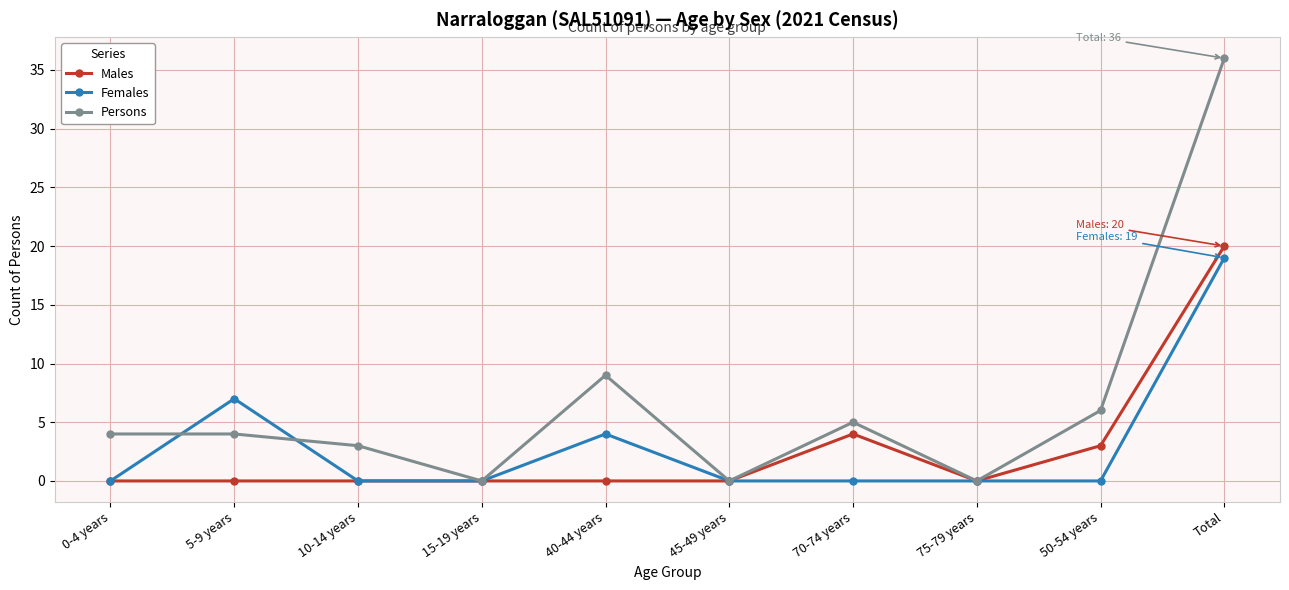

How many Females values are between 0 and 4?

8